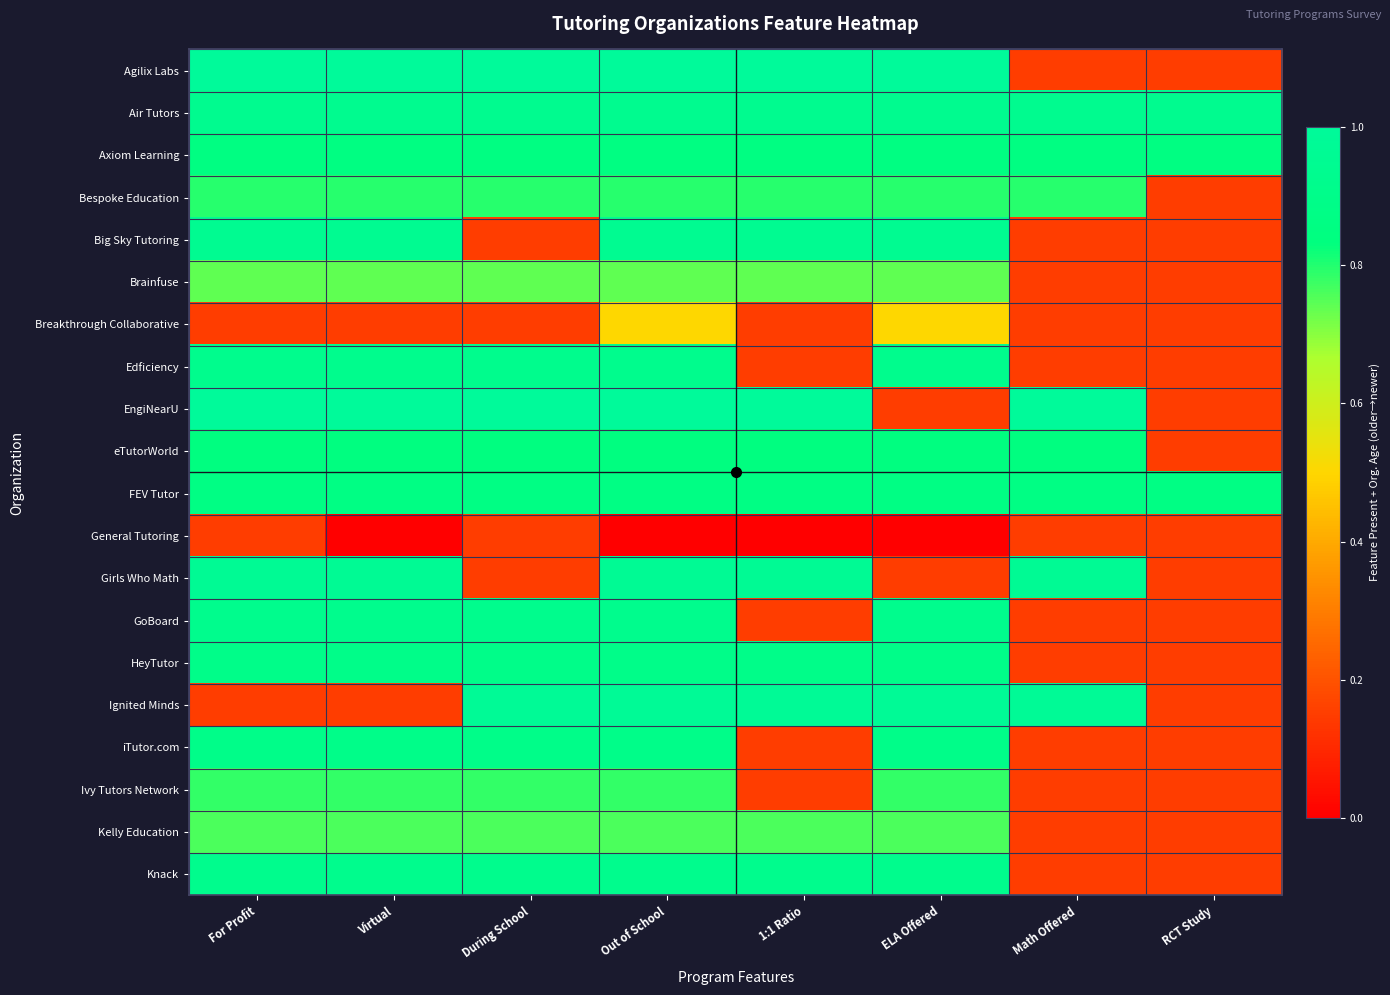

How many distinct data groups are displayed?

20